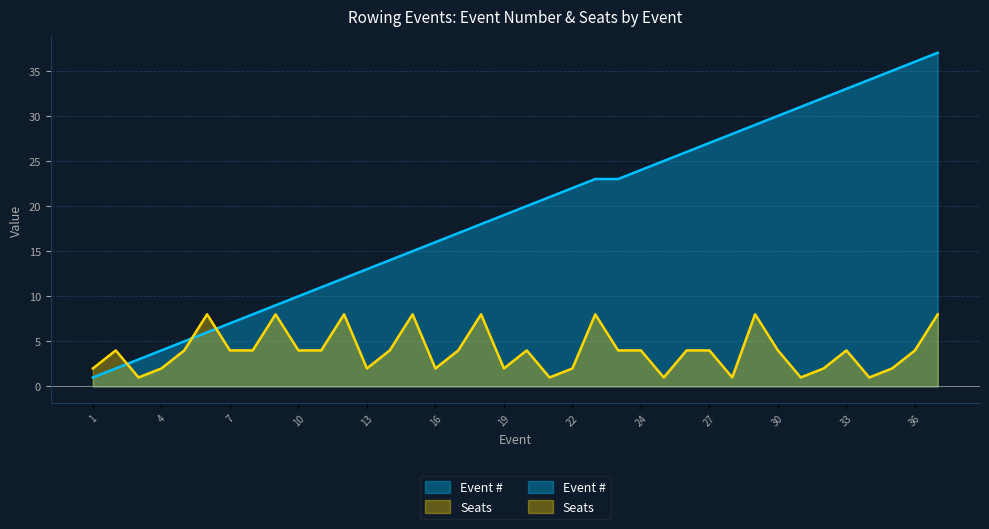

At how many categories does at least one series exceed 16?

22